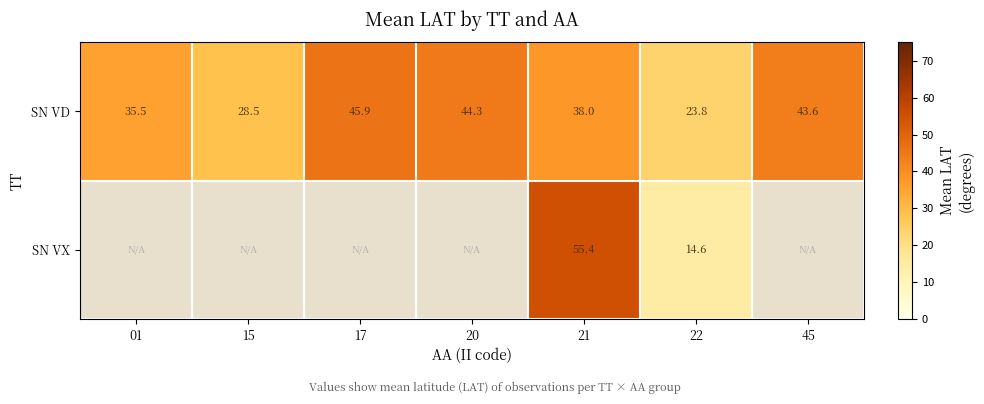

What is the difference between the highest and lowest values at 21?

17.4